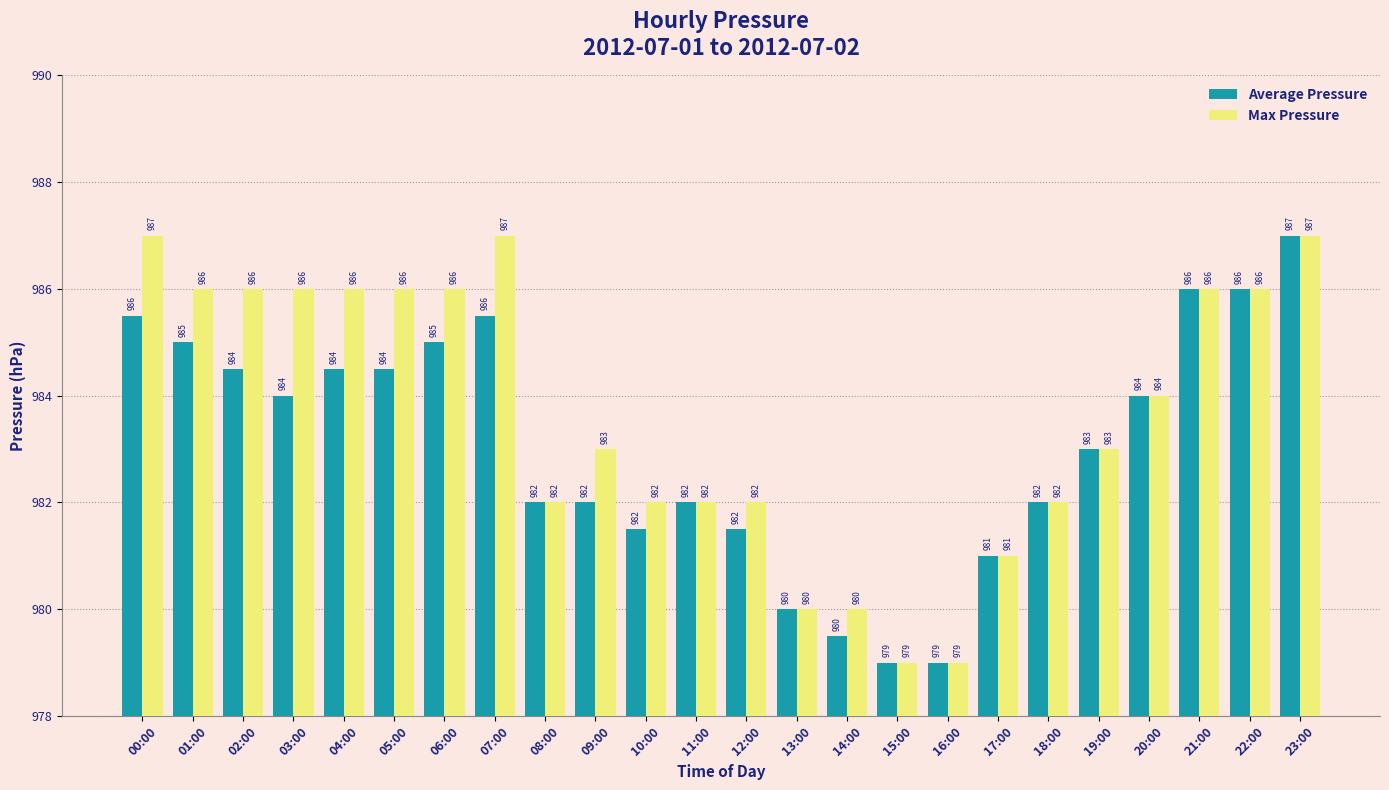

Between 00:00 and 14:00, which series saw the biggest shift?

Max Pressure